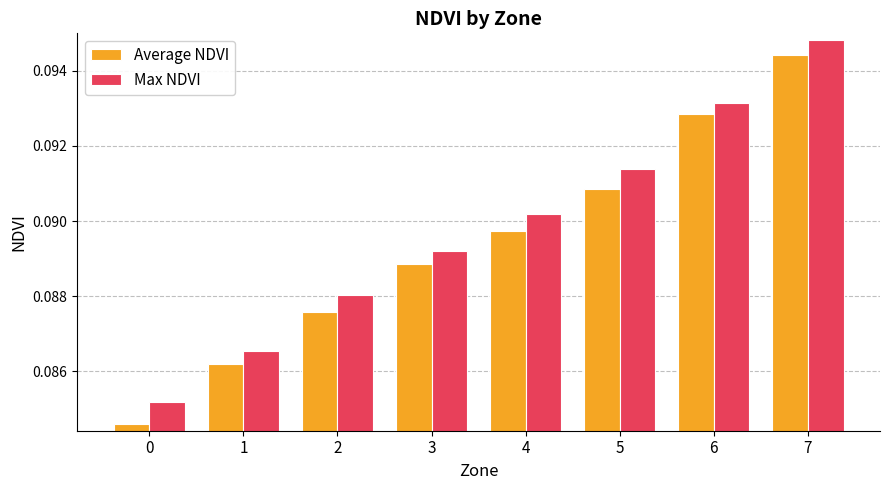

How many Average NDVI values are between 0 and 1?

8